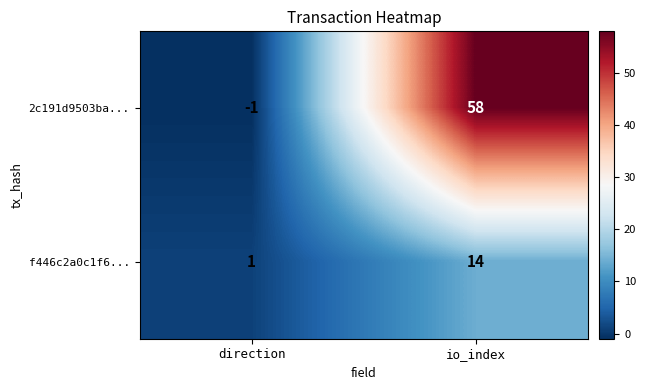

Rank the series at io_index from lowest to highest value.

f446c2a0c1f6..., 2c191d9503ba...